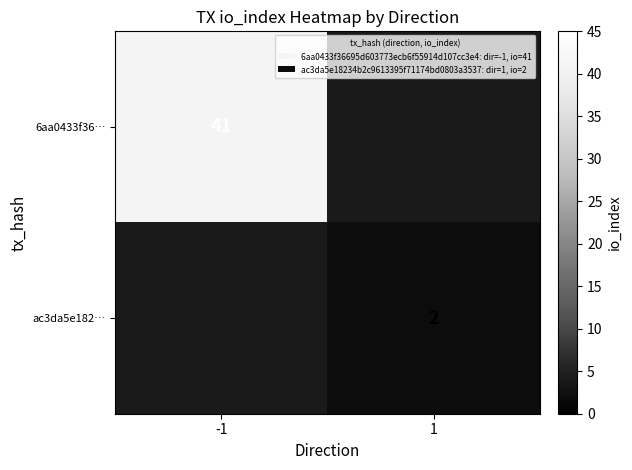

Is the value of ac3da5e182… at 1 greater than the value of 6aa0433f36… at -1?

No